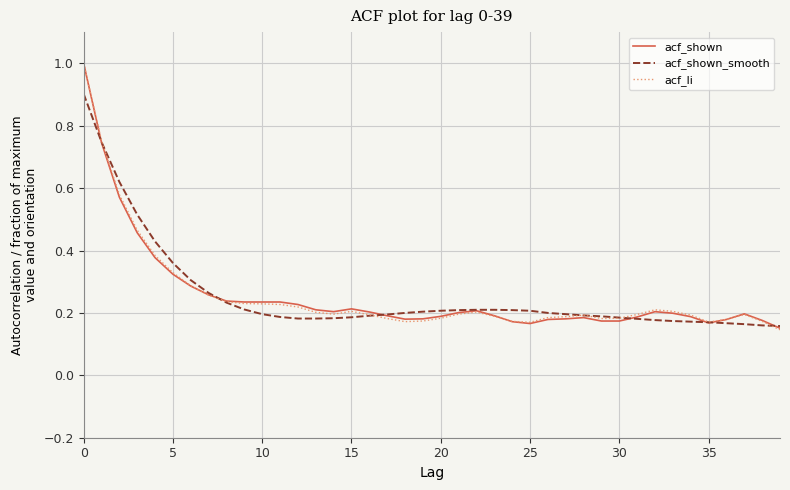

What is the greatest value displayed?

1.0